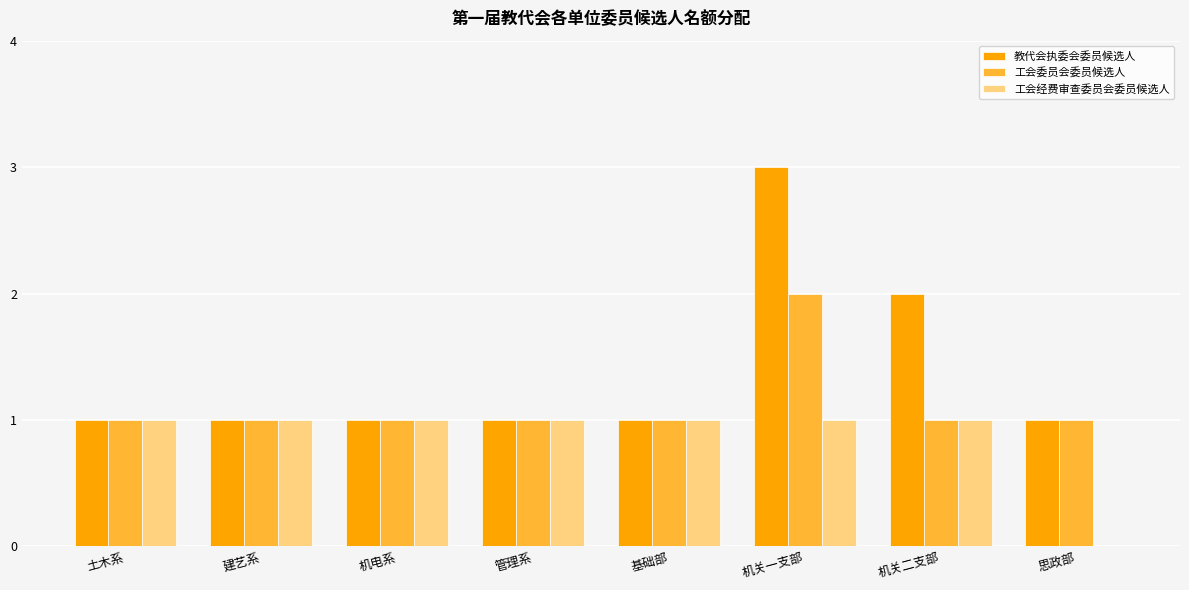

What is the sum of all 工会经费审查委员会委员候选人 values?

7